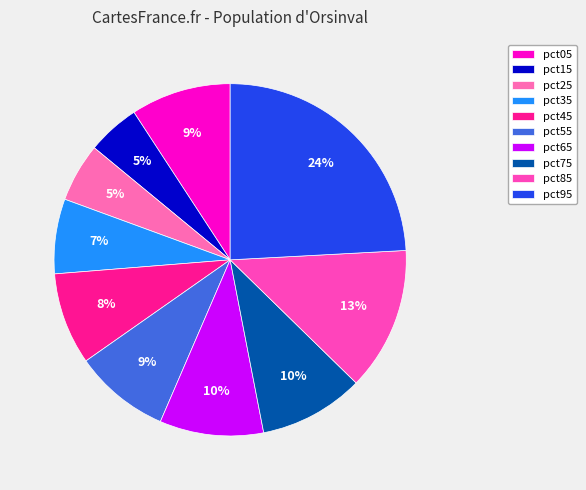

What is the smallest slice in the pie chart?

pct15